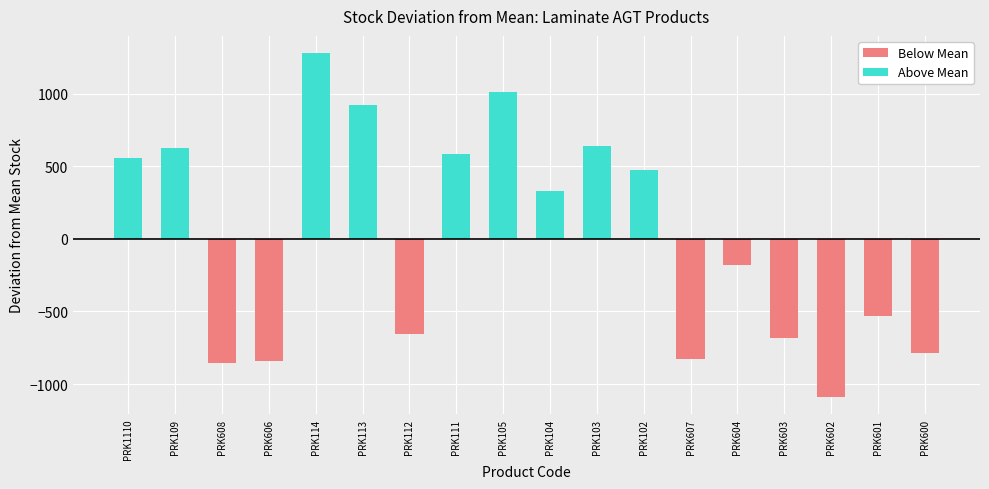

How many data points in Above Mean are less than 332?

9